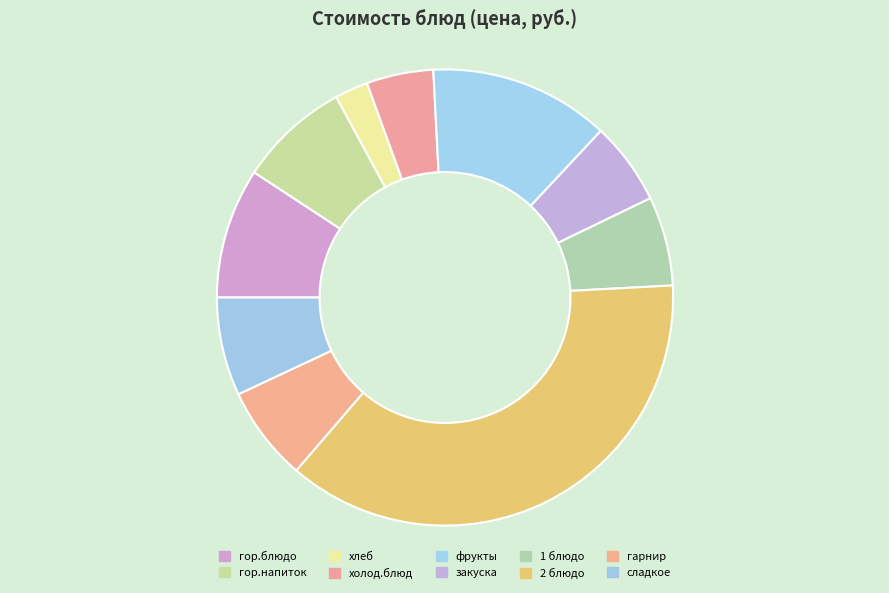

How many slices are in this pie chart?

10